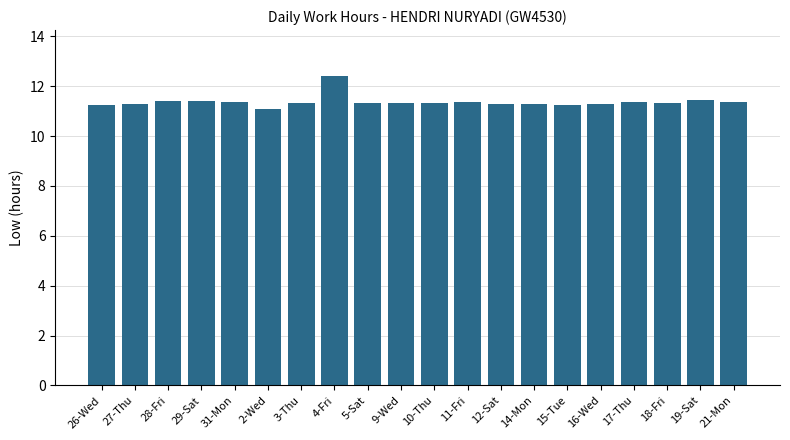

Approximately how many times larger is the value at 14-Mon compared to 26-Wed?

1.0